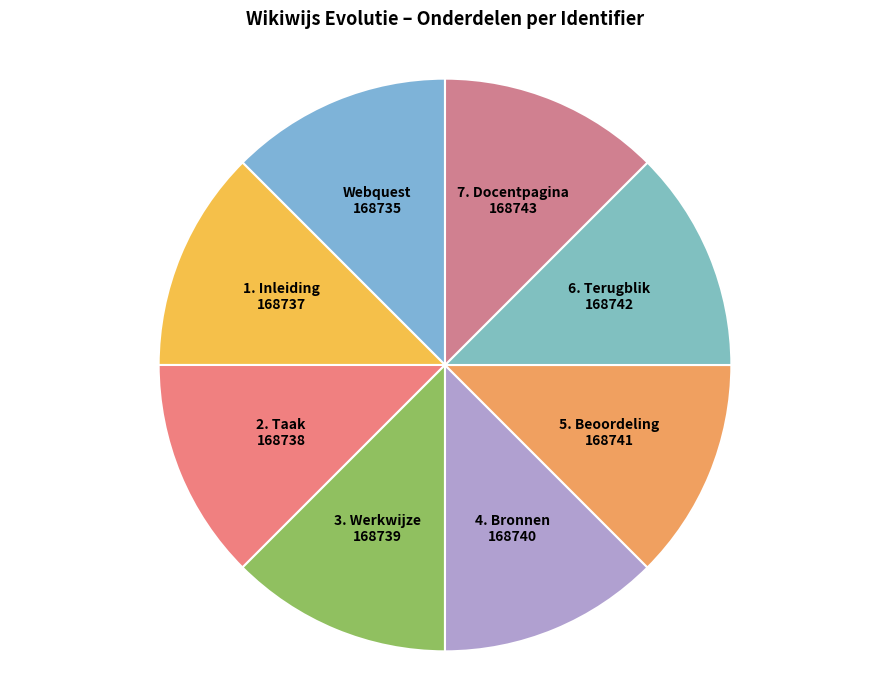

Is there a majority slice in this chart?

No